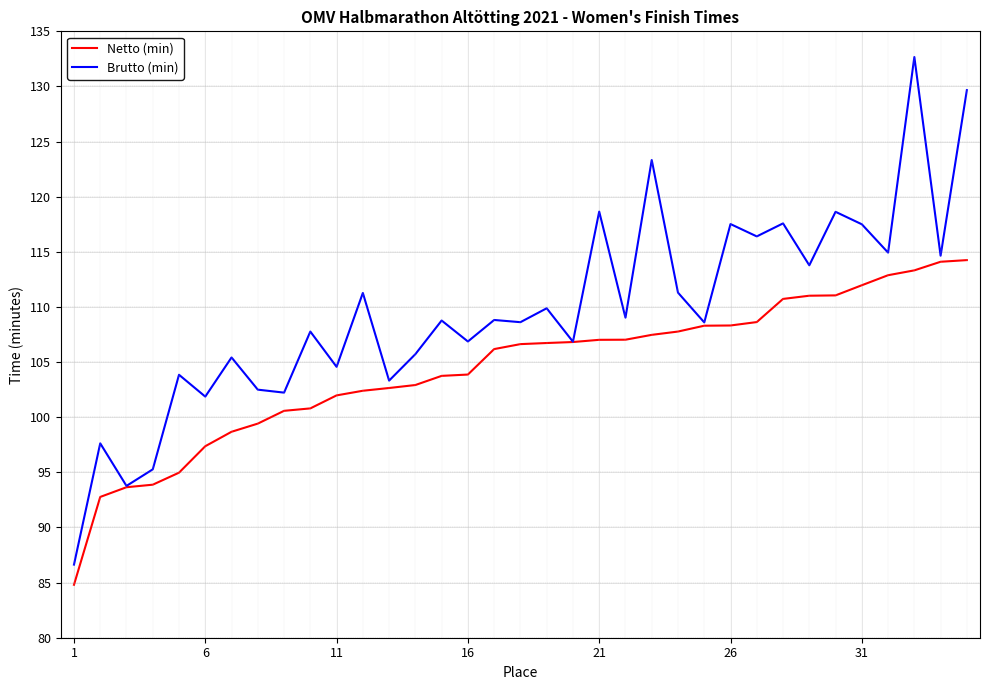

What is the greatest value displayed?

132.7